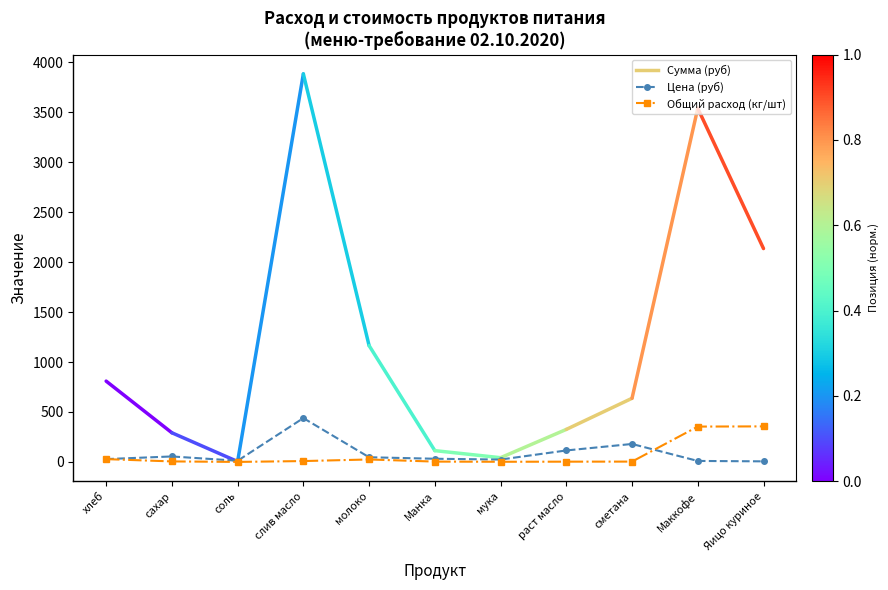

Is the value of Цена (руб) at сметана greater than the value of Общий расход (кг/шт) at сметана?

Yes